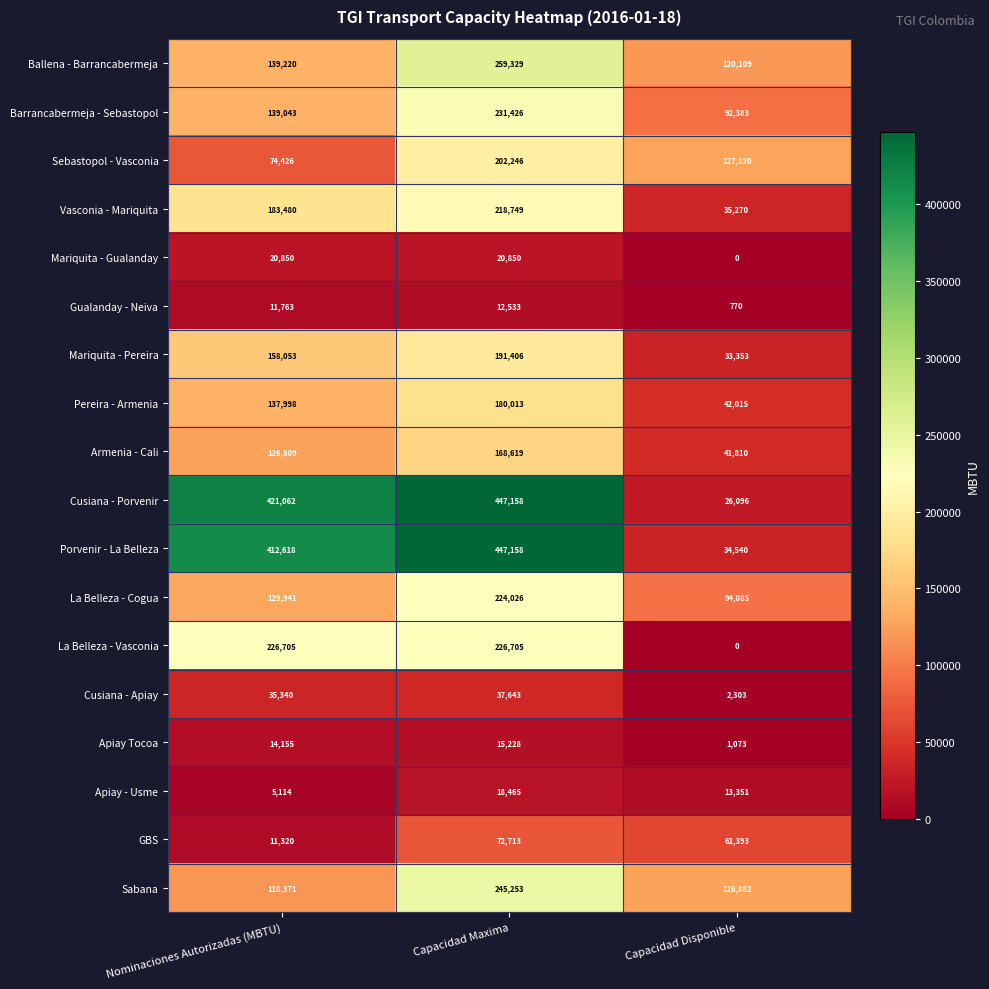

Count the Barrancabermeja - Sebastopol values in the range 92383 to 231426.

3